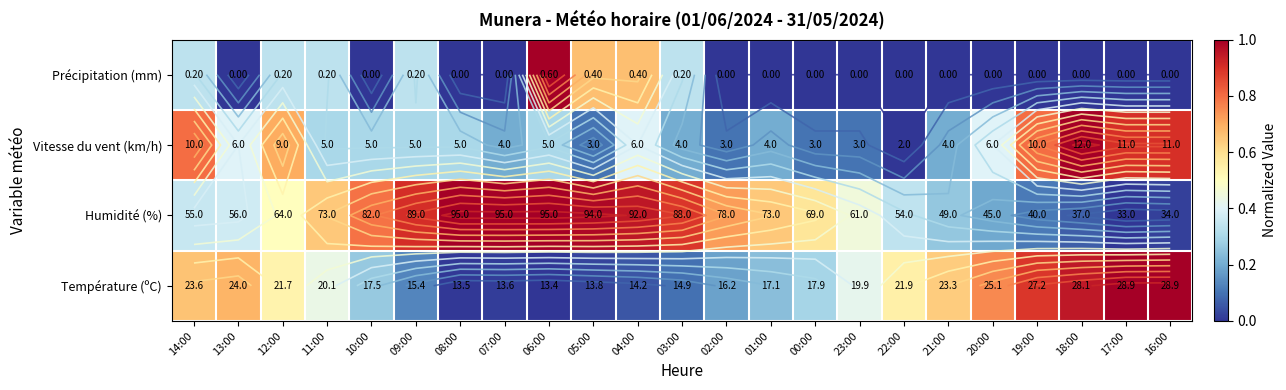

Is the value of Vitesse du vent (km/h) at 14:00 greater than the value of Précipitation (mm) at 12:00?

Yes